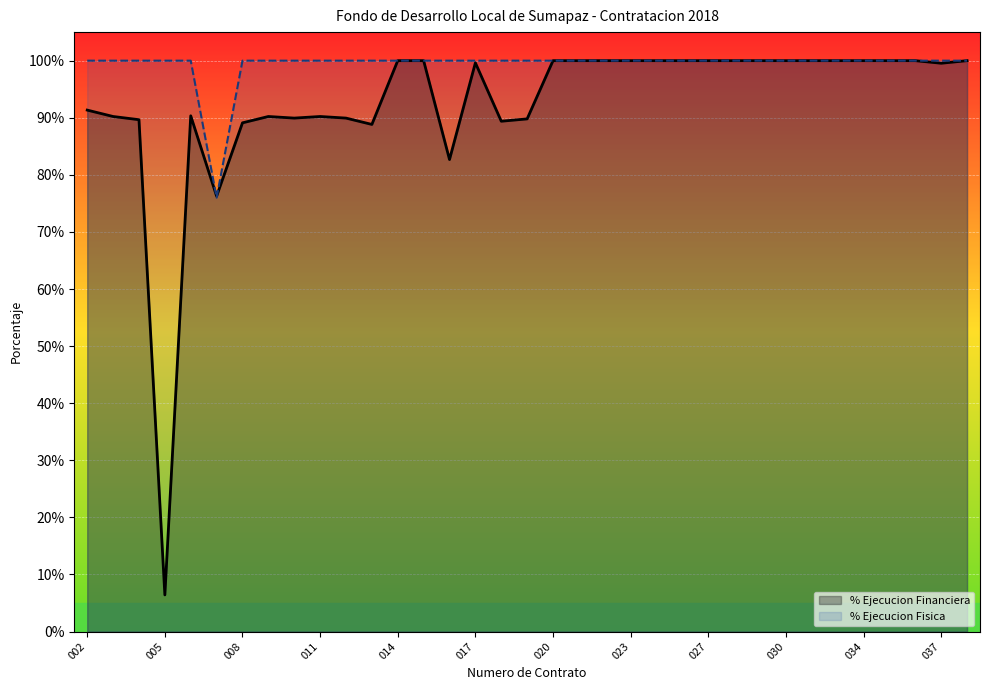

The value of % Ejecucion Financiera at 20 is 0.4. True or false?

False